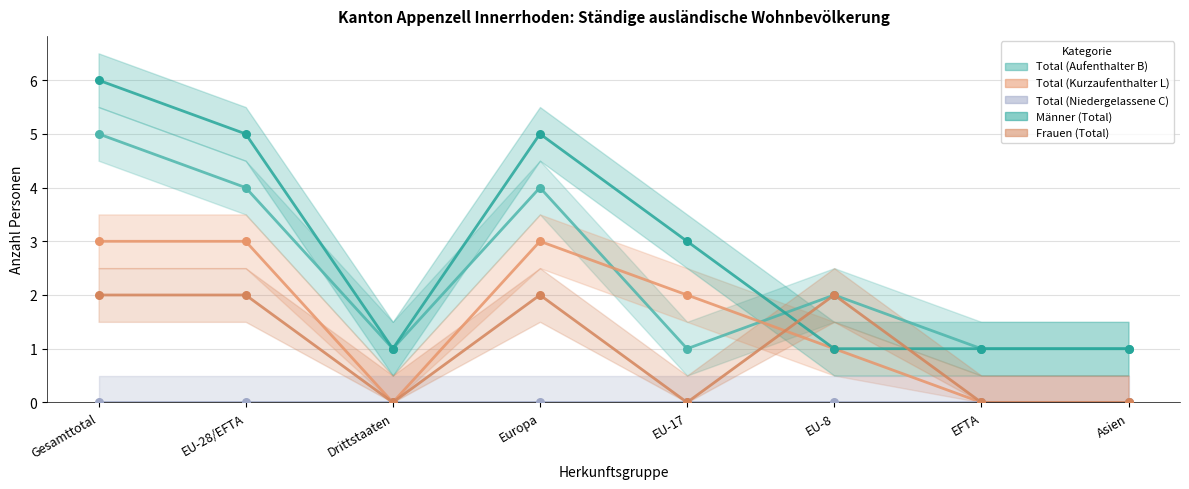

Is the value of Total (Kurzaufenthalter L) at Gesamttotal greater than the value of Total (Aufenthalter B) at EFTA?

Yes